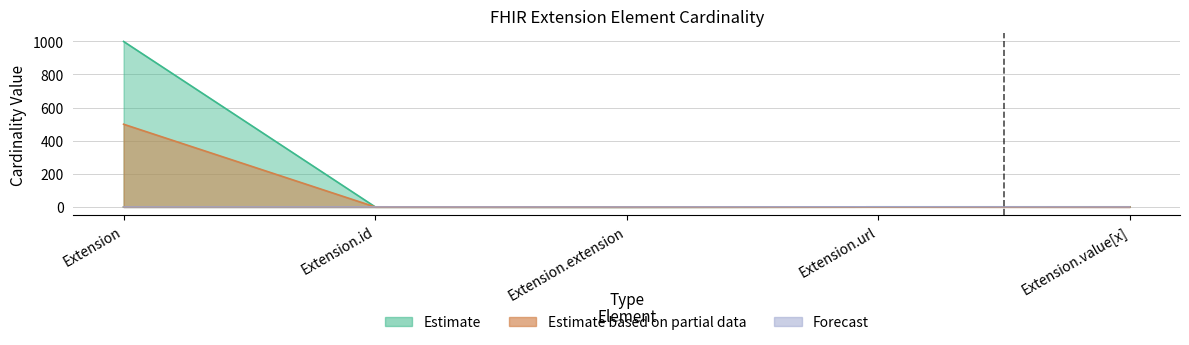

What is the label of the 4th point from the right?

Extension.id